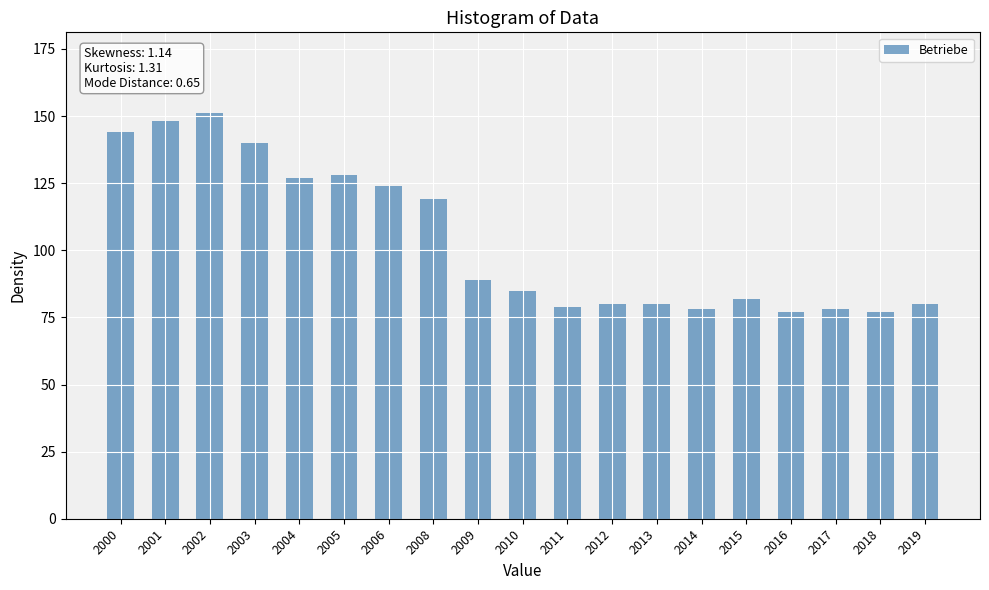

Reading left to right, list all the values displayed in this chart.

144	148	151	140	127	128	124	119	89	85	79	80	80	78	82	77	78	77	80